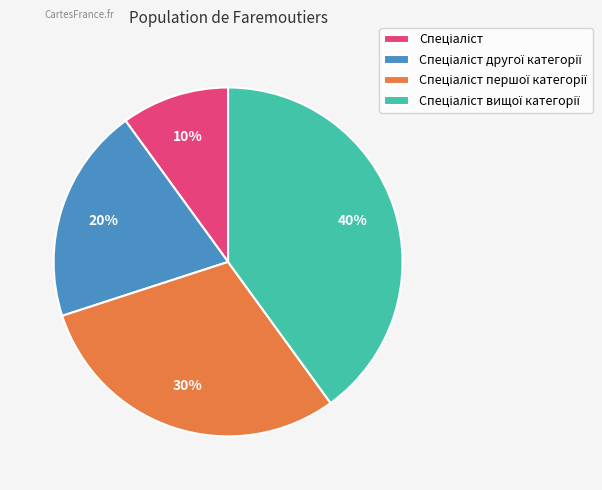

Is there any slice that represents more than half of the pie?

No